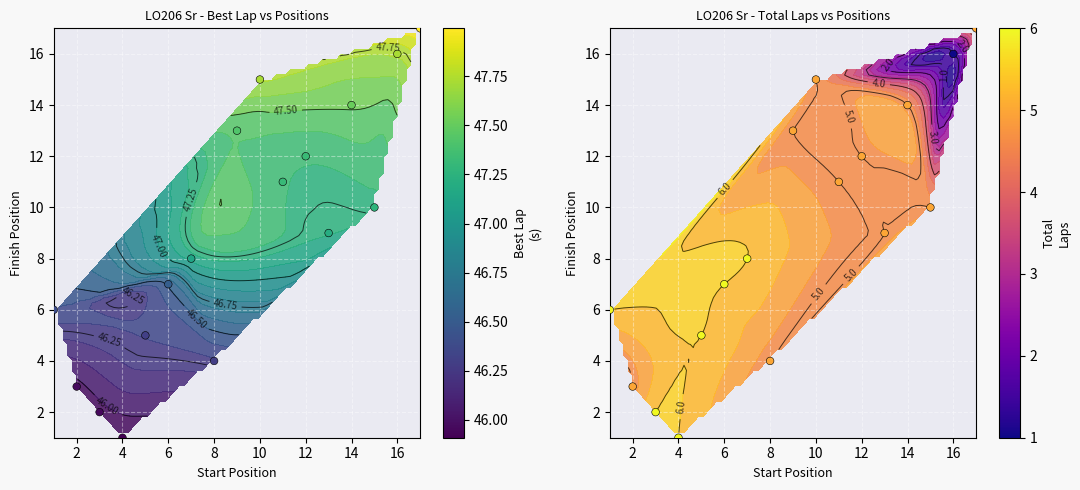

Count the number of categories in the chart.

17